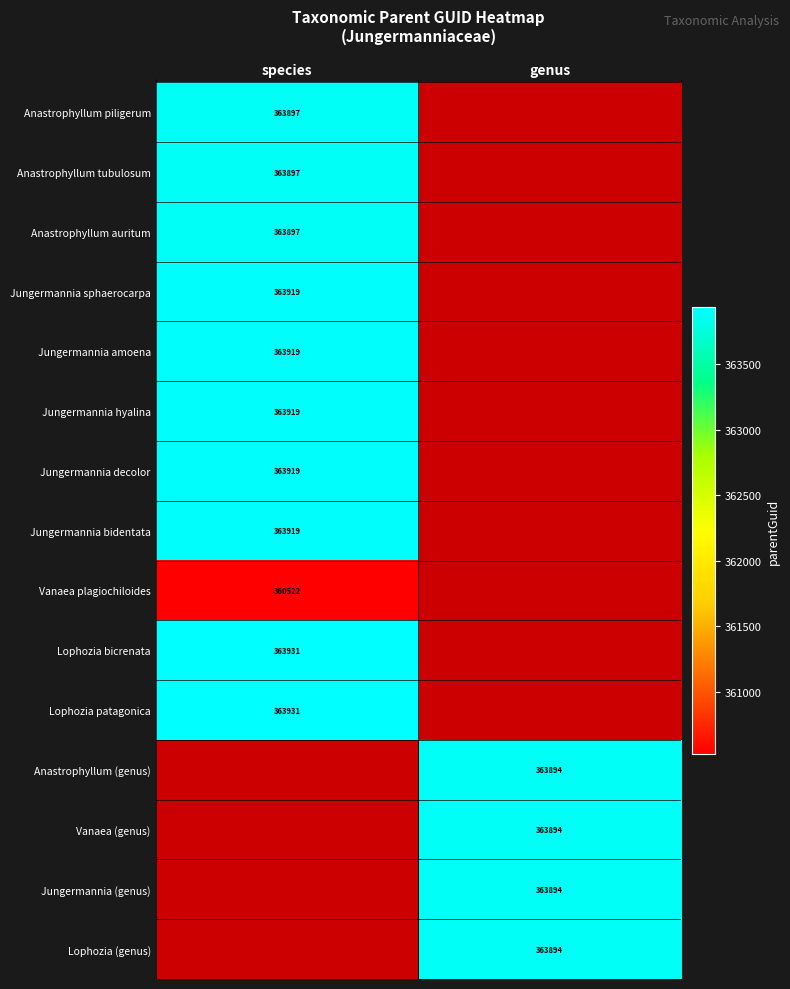

The value of Jungermannia bidentata at species is 560204. True or false?

False